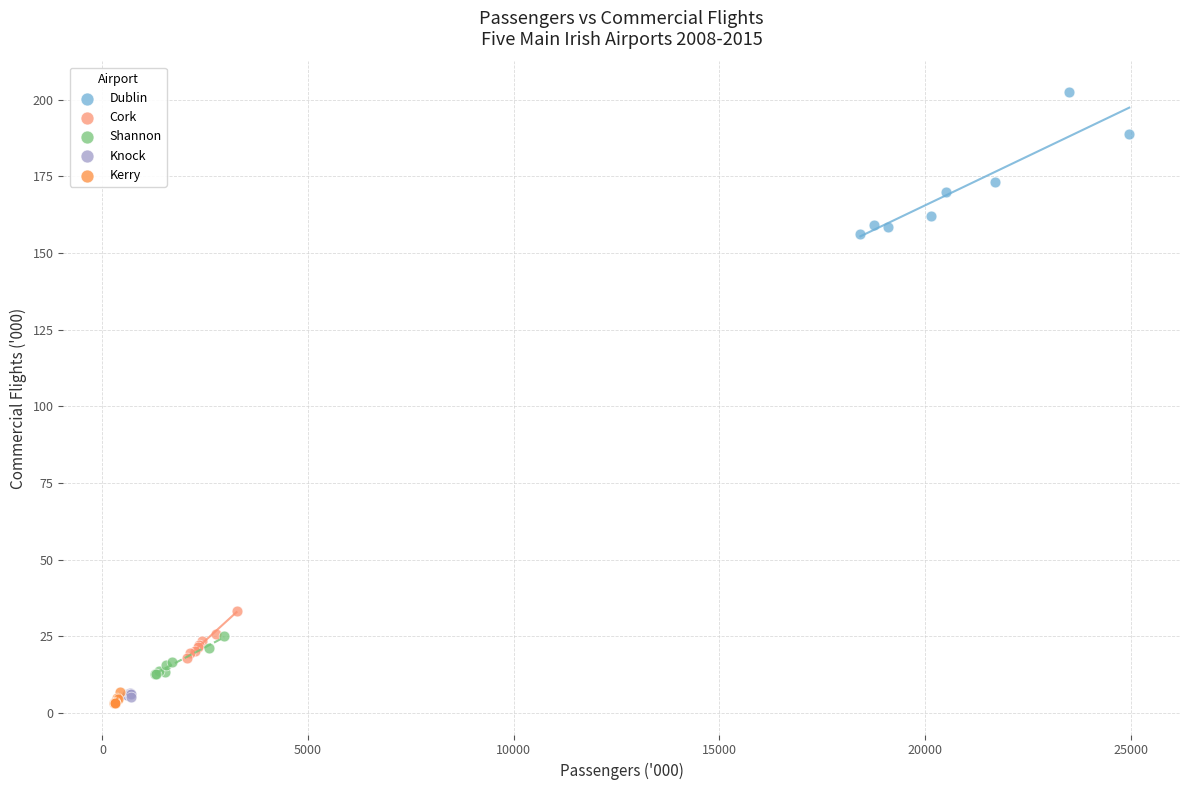

Which series contains the highest Y value?

Dublin